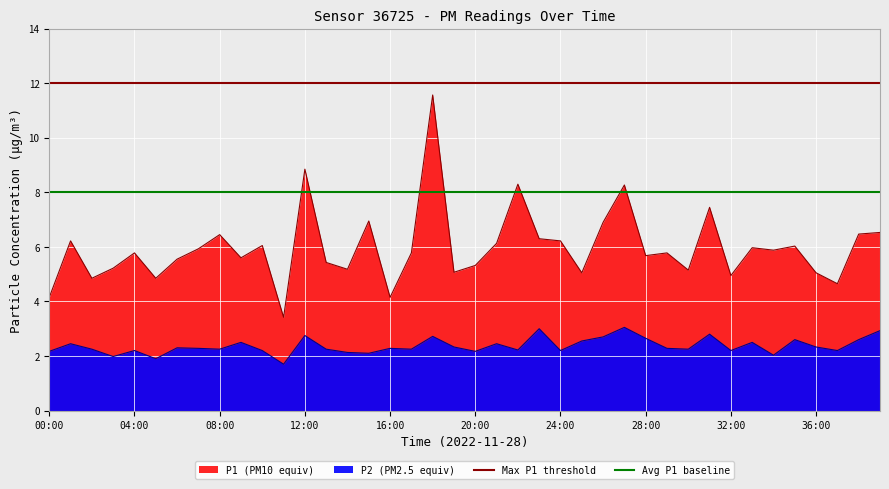

What is the greatest value displayed?

12